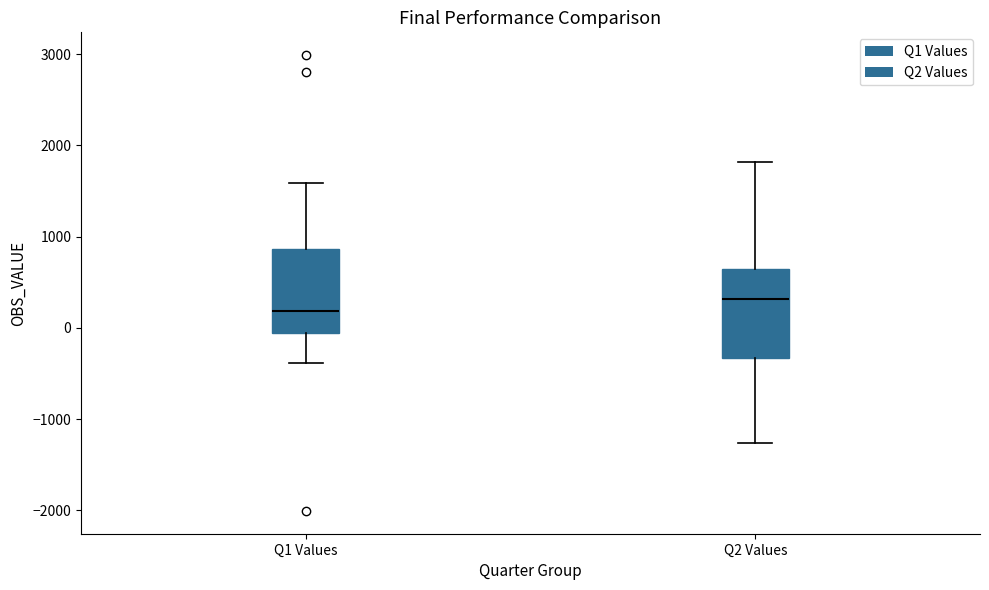

Where does the lower whisker of the box for Q1 Values end on the y-axis? The values are not printed on the chart, so give them approximately, as read against the axis.

-400